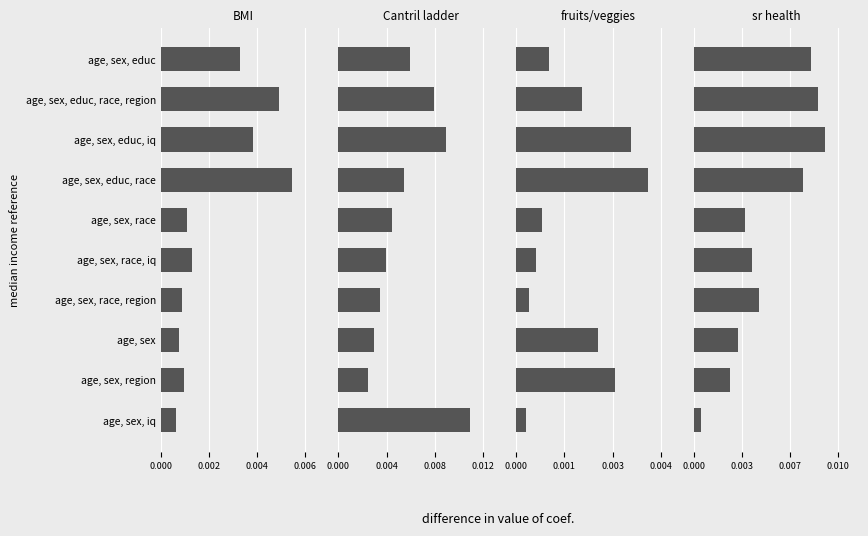

How many data points does each series have?

10